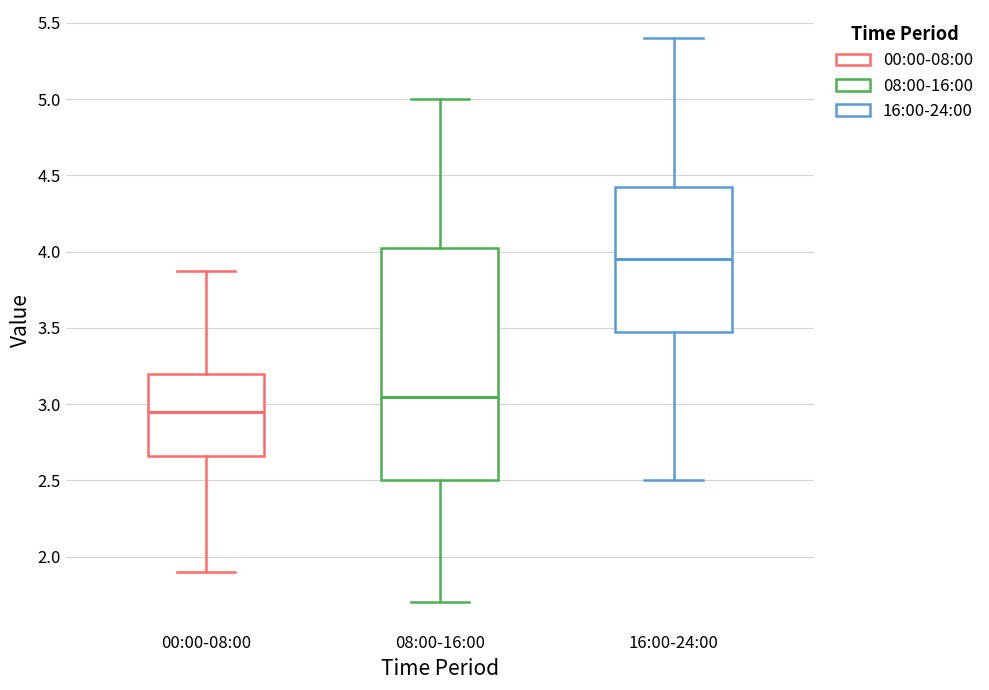

Which box's median line is the lowest?

00:00-08:00